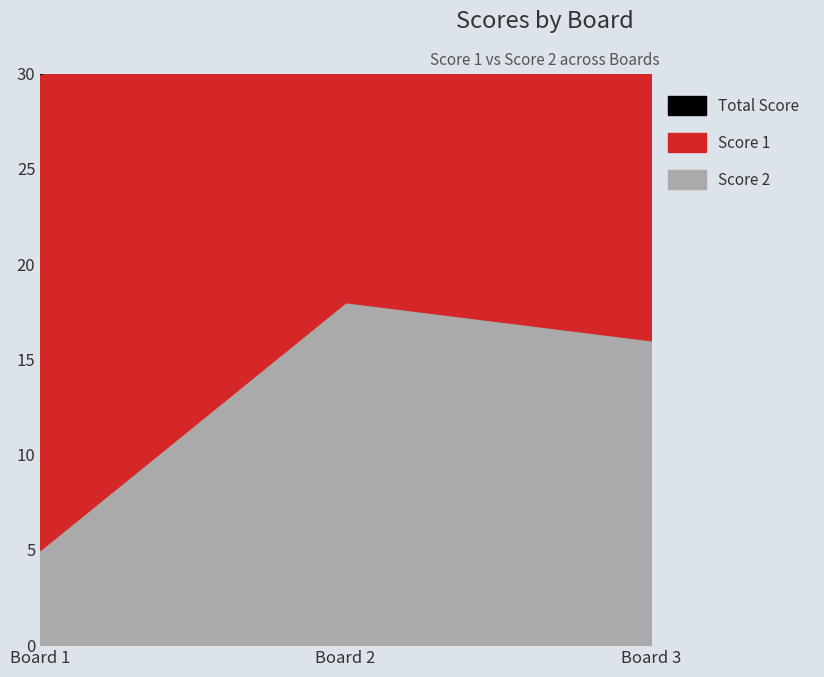

Rank the categories by value from highest to lowest.

Board 2, Board 3, Board 1